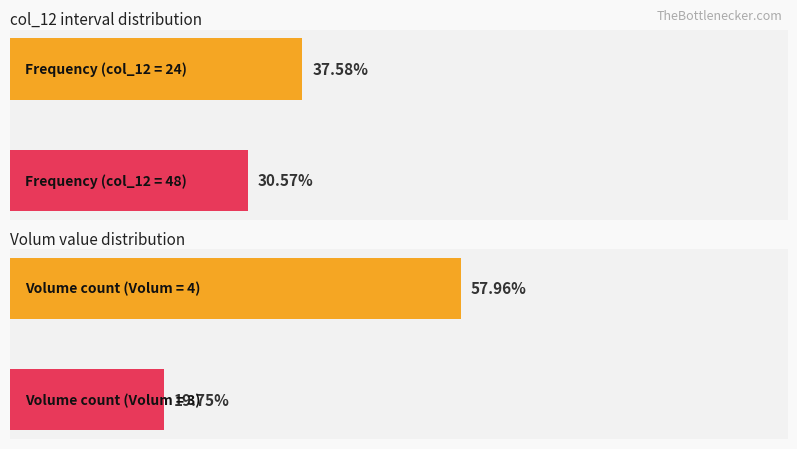

What is the difference between the Volum values at 13 and 19?

2